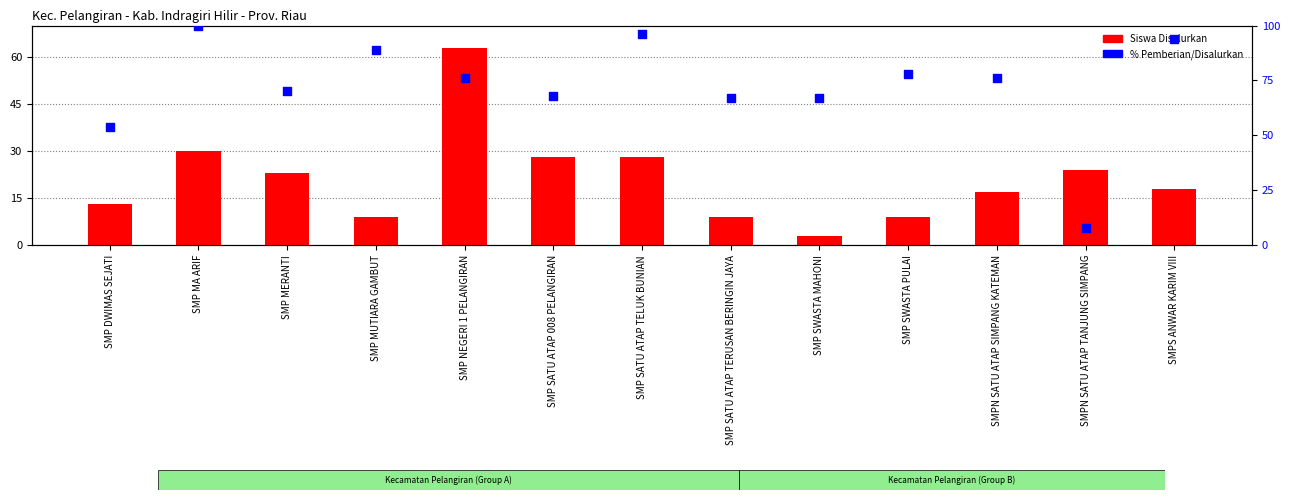

What are all the series names shown in the legend?

Siswa Disalurkan, % Pemberian/Disalurkan